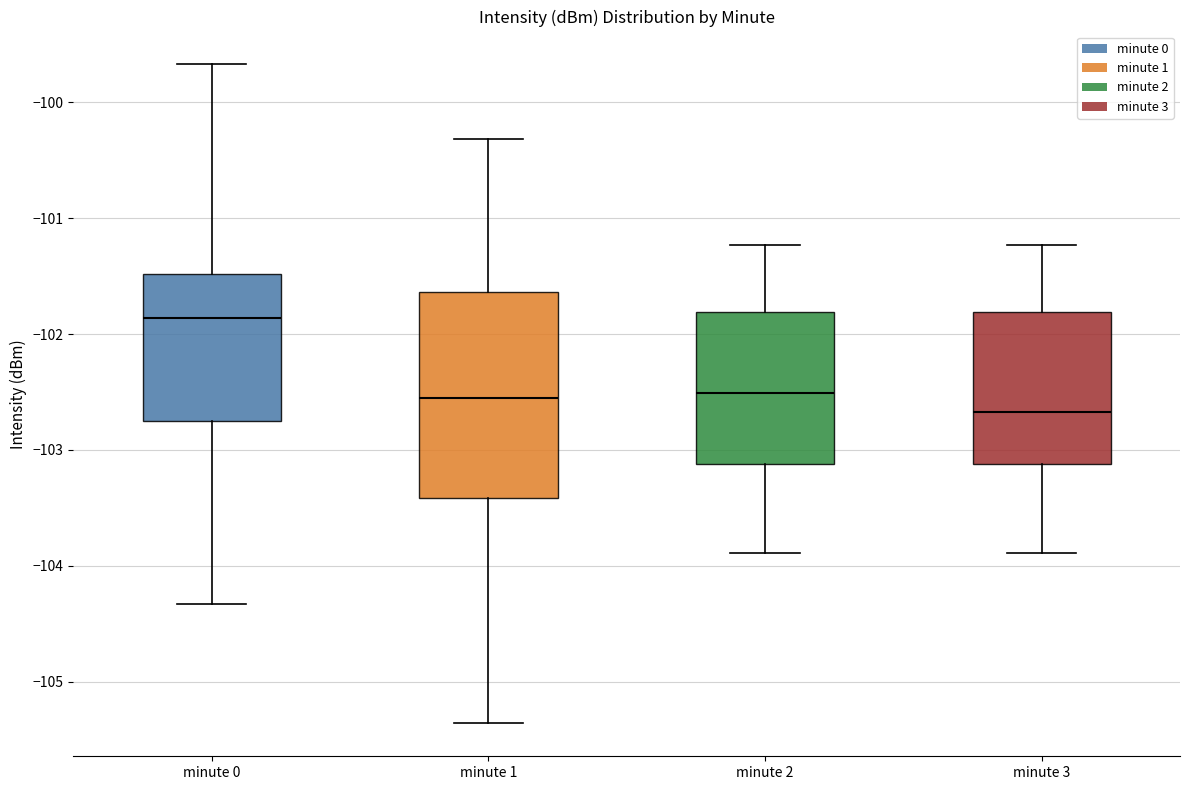

Reading left to right, read every box against the y-axis: the position of its median line, the range the box covers, and the ends of its whiskers. The values are not printed on the chart, so give them approximately, as read against the axis.

minute 0: median -101.9, box -102.7 to -101.5, whiskers -104.3 to -99.7
minute 1: median -102.5, box -103.4 to -101.6, whiskers -105.4 to -100.3
minute 2: median -102.5, box -103.1 to -101.8, whiskers -103.9 to -101.2
minute 3: median -102.7, box -103.1 to -101.8, whiskers -103.9 to -101.2